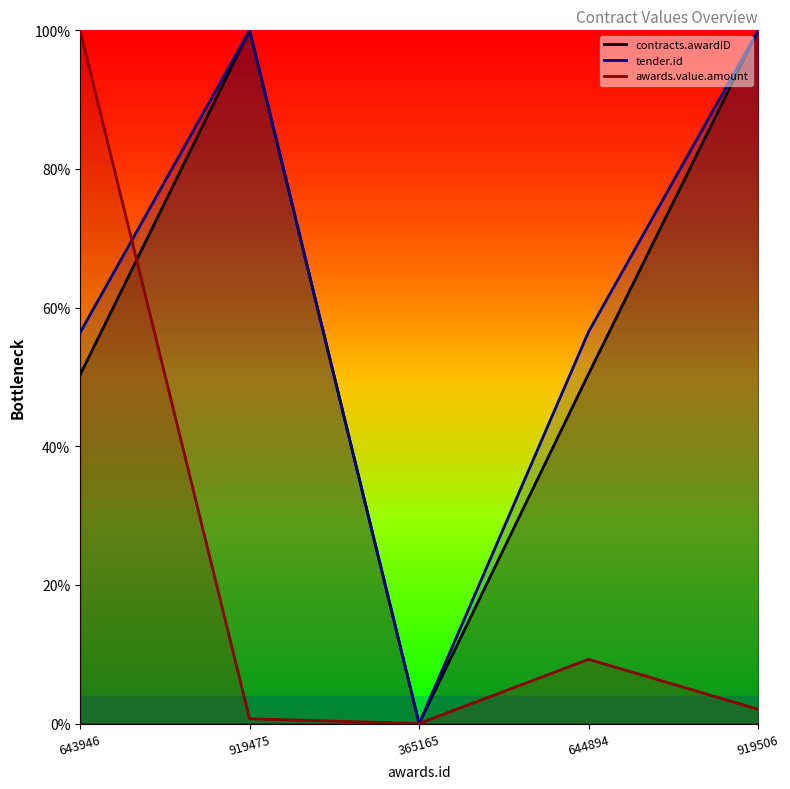

Between which two adjacent categories do awards.value.amount and contracts.awardID first intersect?

643946 and 919475